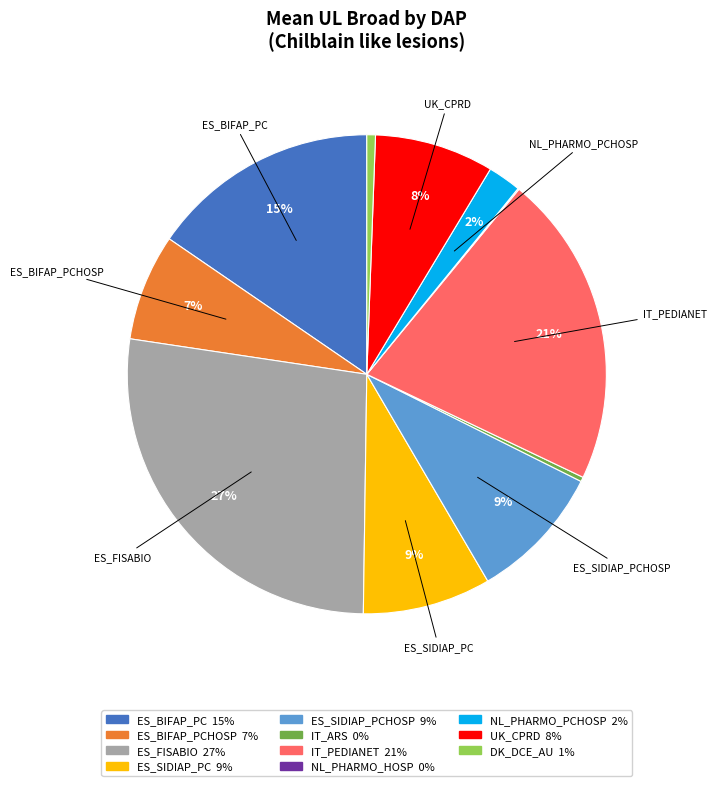

Does any single category account for the majority?

No